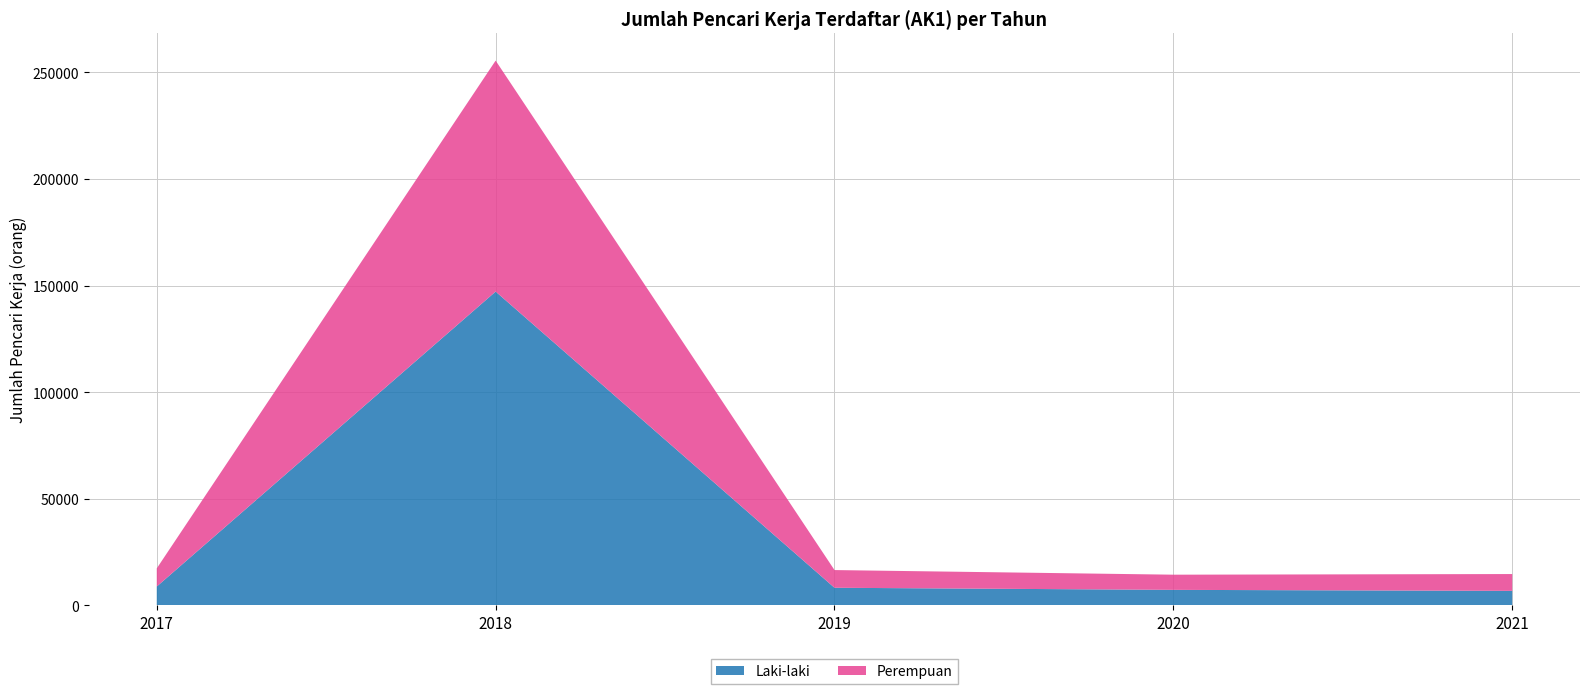

What is the difference between the maximum and second lowest values in the Laki-laki series?

139992